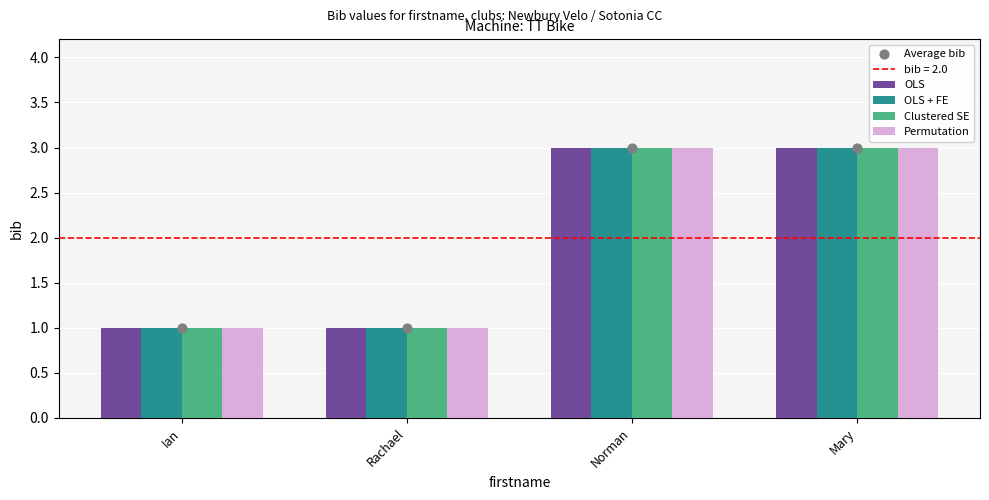

Which series reaches the maximum Y coordinate?

OLS